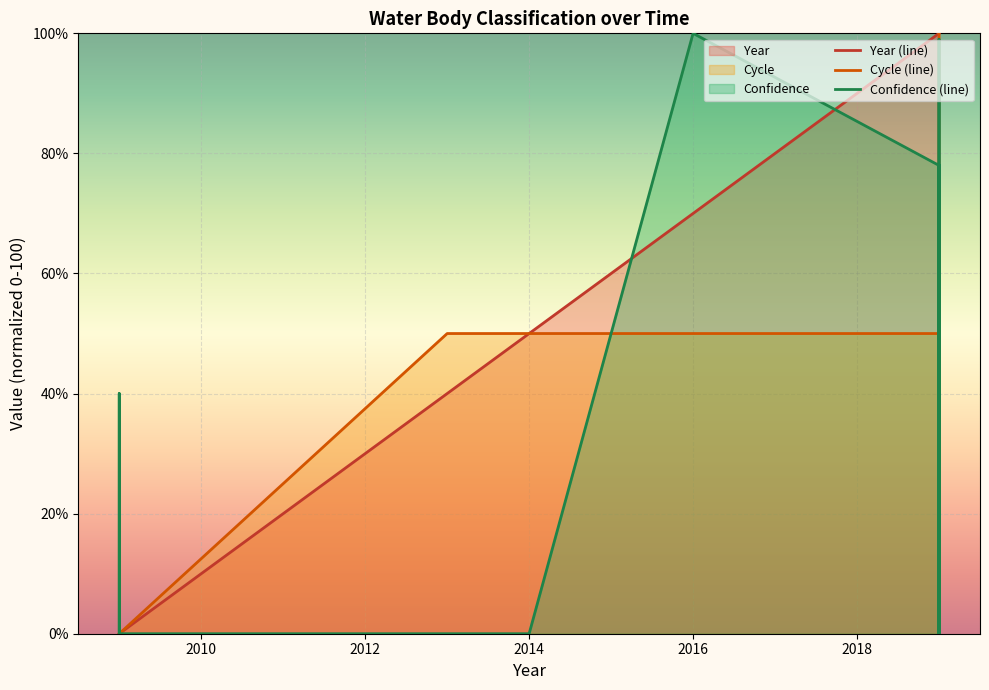

What is the average value of the Year series?

63